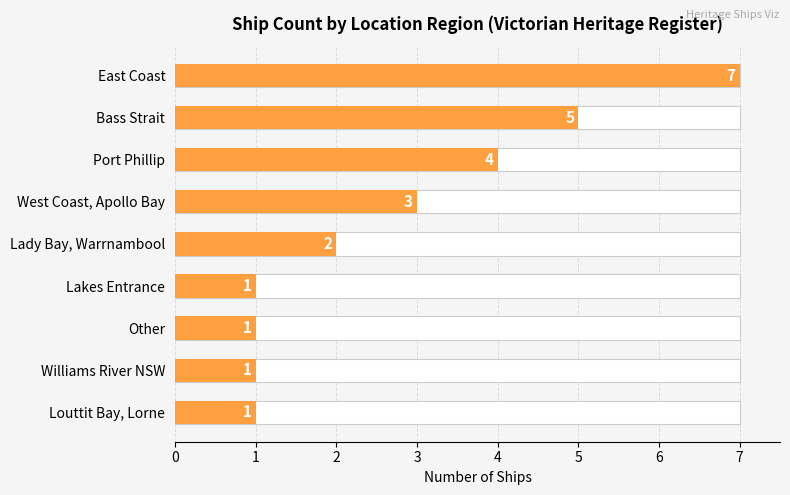

How many series are shown in this chart?

1